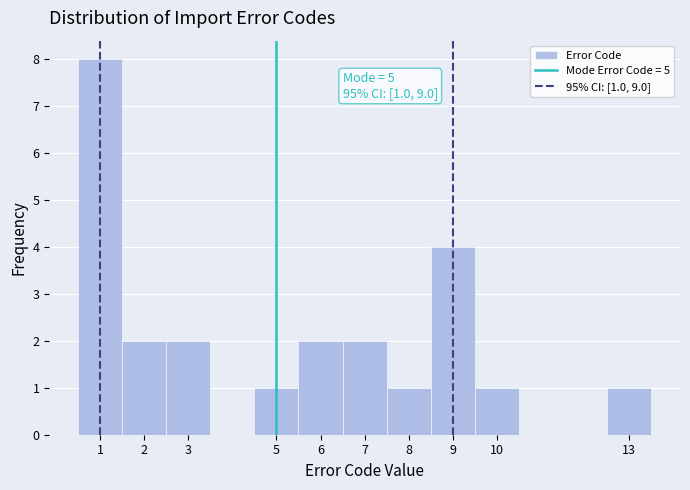

Over which range of the x-axis is the bar tallest?

0.5 to 1.5